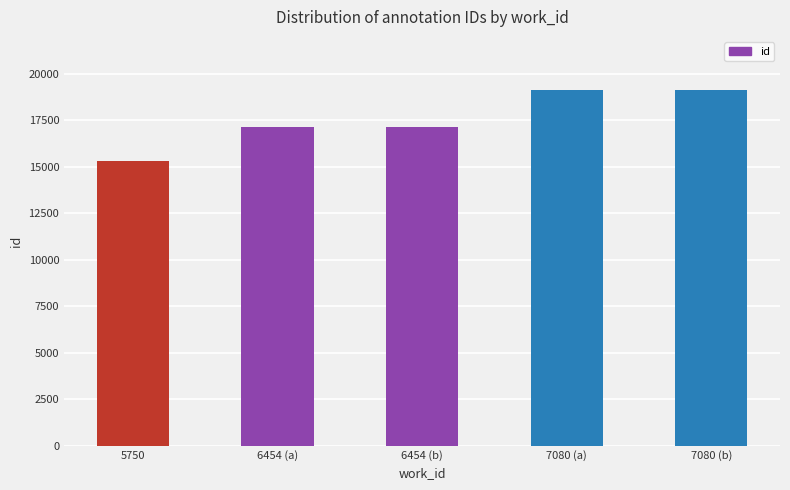

What is the maximum value shown in the chart?

19130